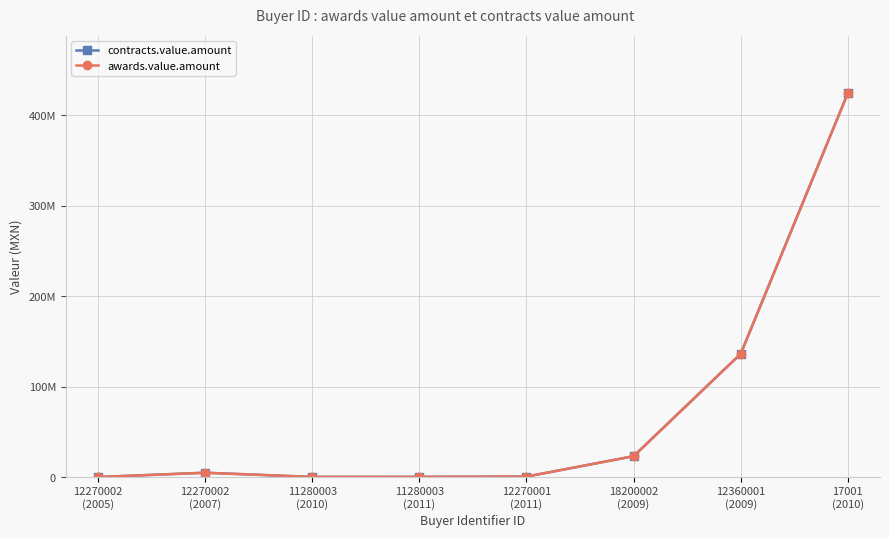

Is this an area chart (filled region under the line)?

No